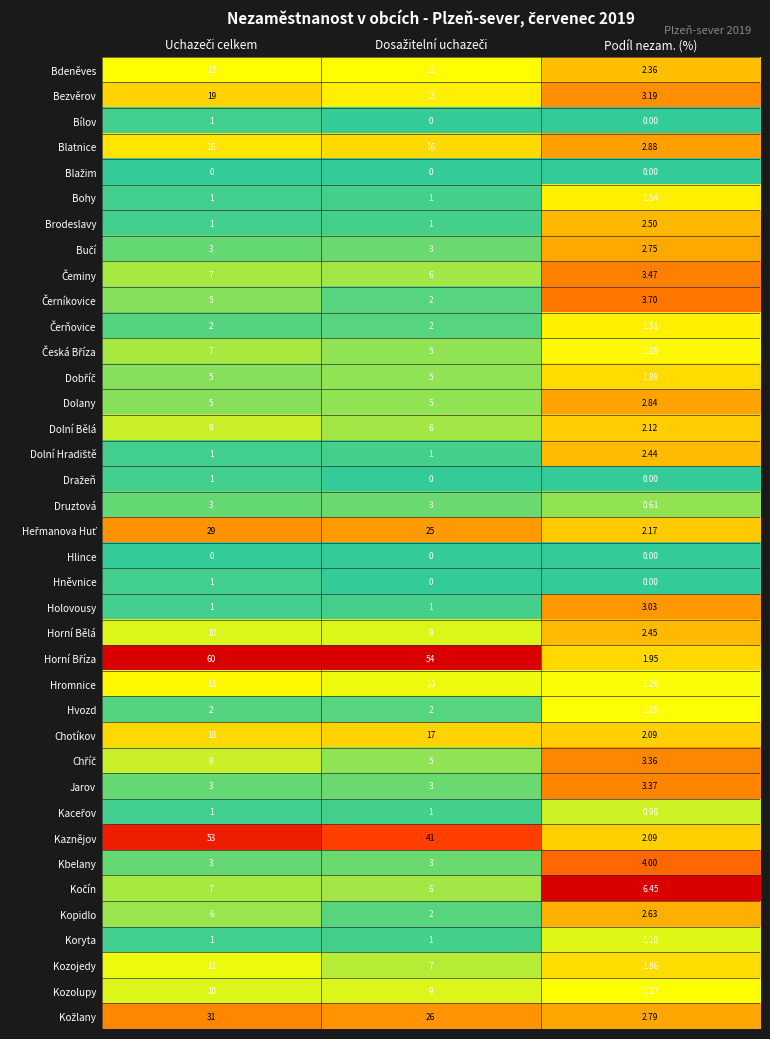

How many data points does each series have?

3